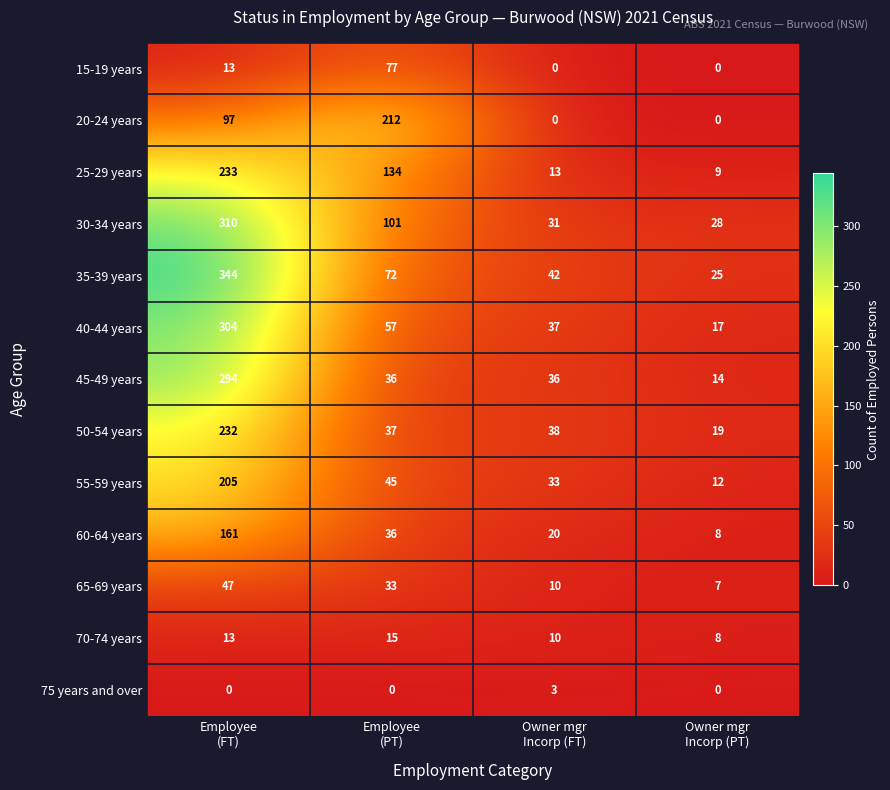

Rank the series by their maximum value, from lowest to highest.

75 years and over, 70-74 years, 65-69 years, 15-19 years, 60-64 years, 55-59 years, 20-24 years, 50-54 years, 25-29 years, 45-49 years, 40-44 years, 30-34 years, 35-39 years